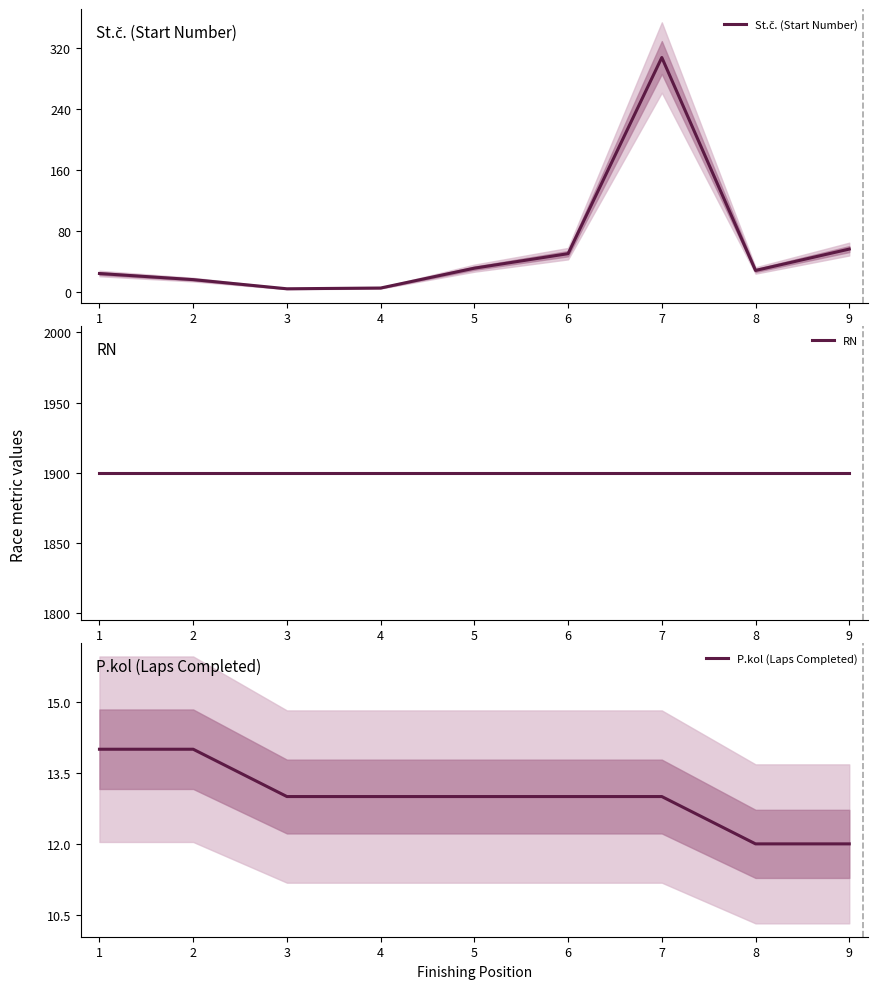

Which series has the largest range (max minus min)?

St.č. (Start Number)